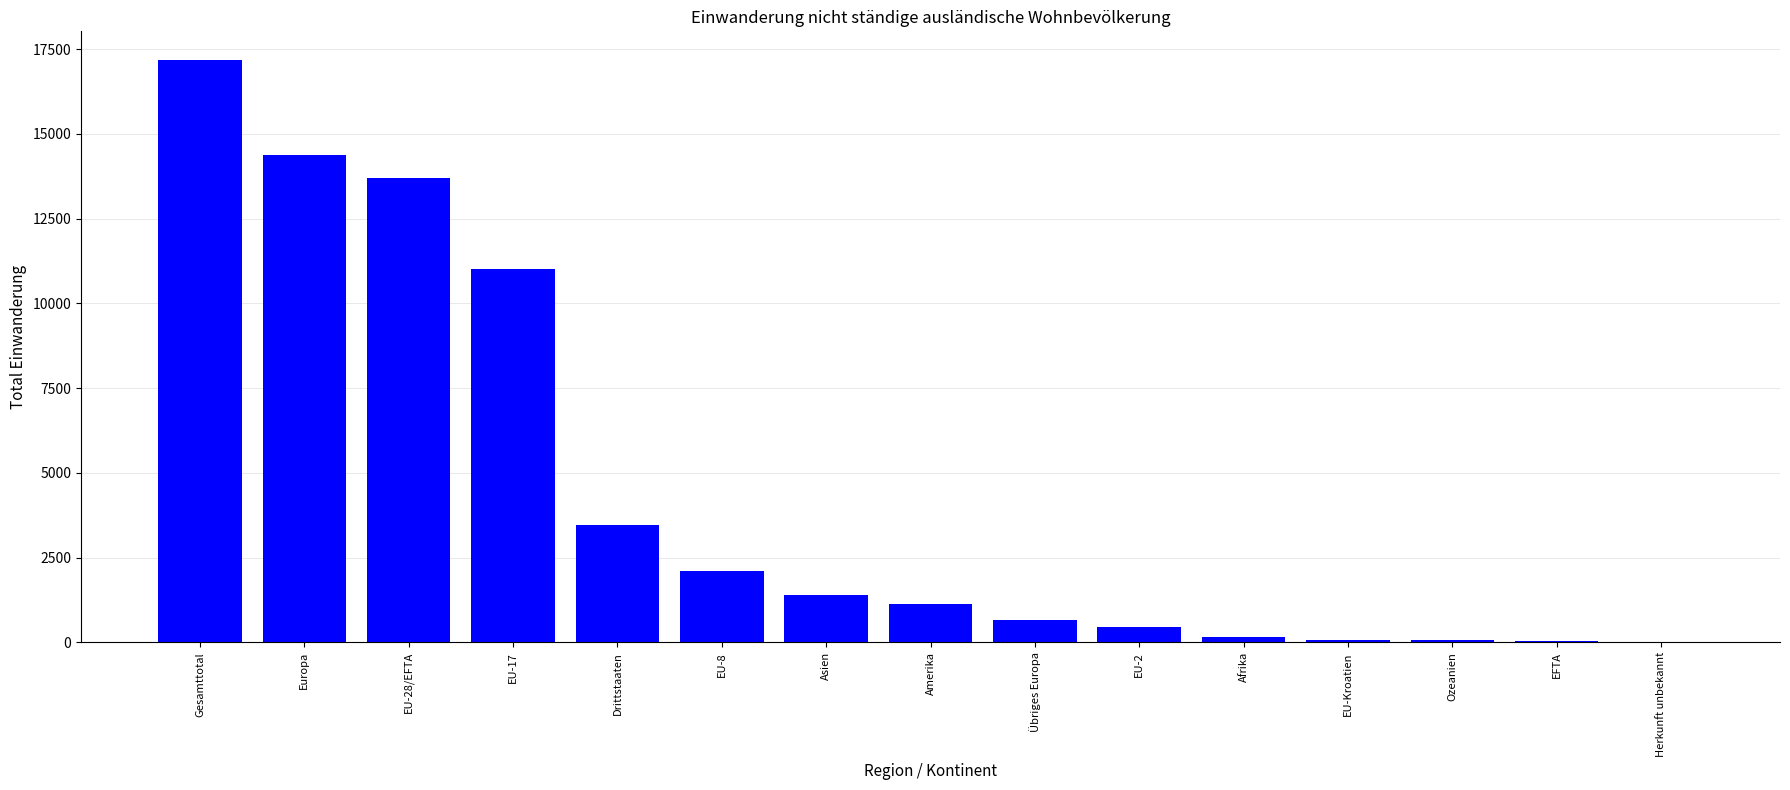

Does the chart contain stacked bars?

No